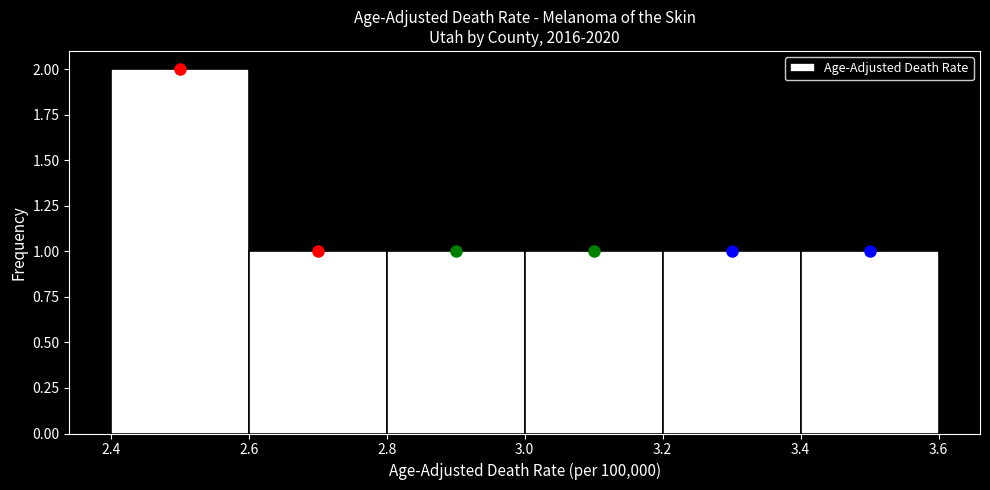

Reading left to right, transcribe this chart: for each bar, give the range it covers on the x-axis and its height. The values are not printed on the chart, so give them approximately, as read against the axis.

2.4 to 2.6: 2
2.6 to 2.8: 1
2.8 to 3.0: 1
3.0 to 3.2: 1
3.2 to 3.4: 1
3.4 to 3.6: 1